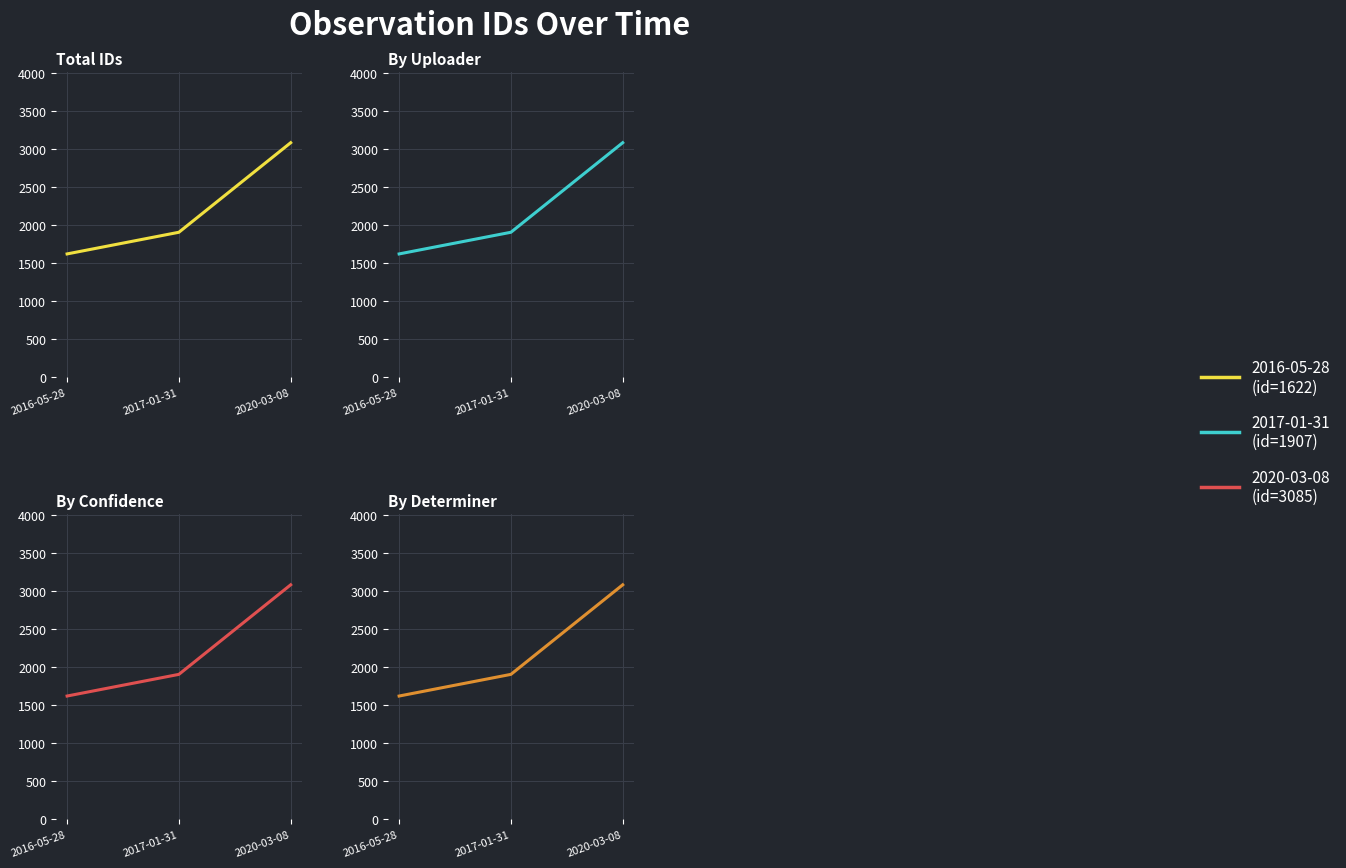

Reading right to left, what are all the values shown in this chart?

3085	1907	1622